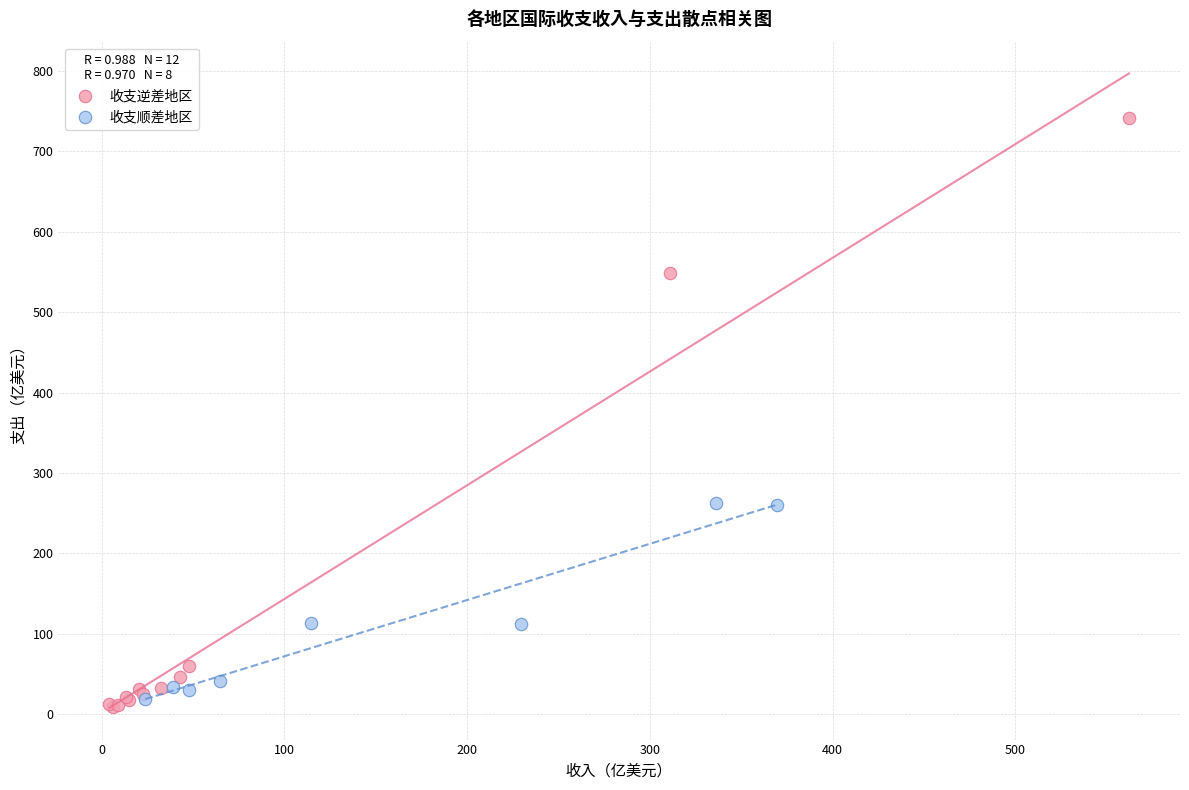

Which series contains the highest Y value?

收支逆差地区